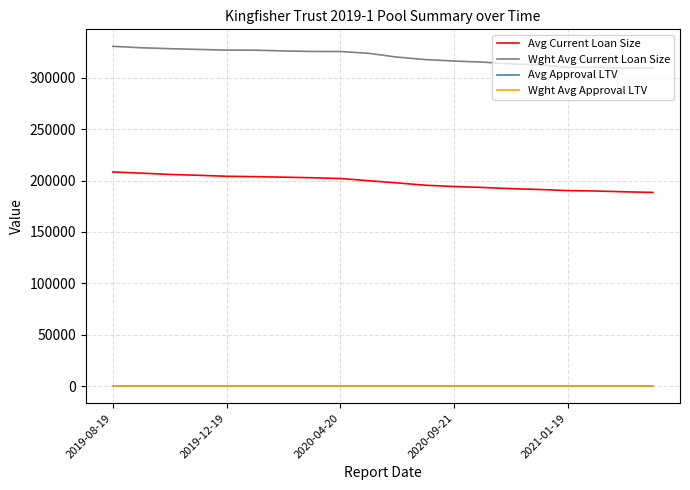

Which series has the largest total across all categories?

Wght Avg Current Loan Size